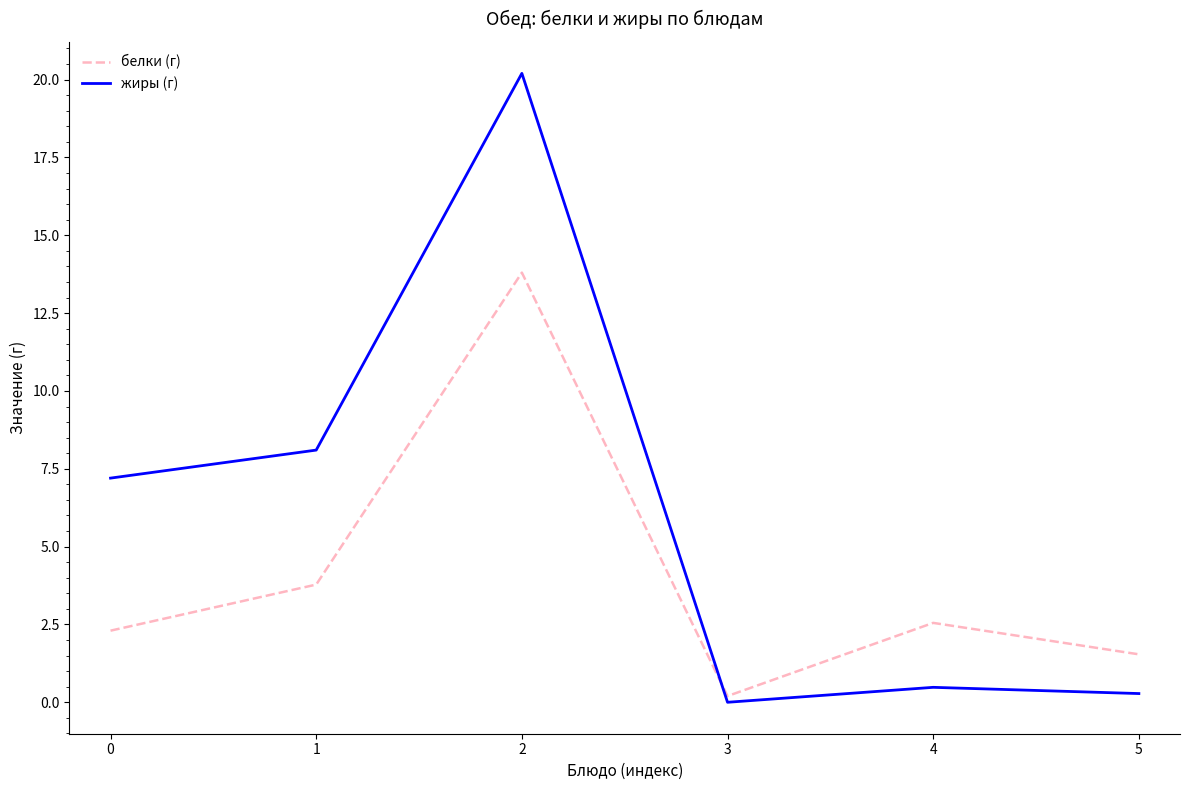

What is the greatest value displayed?

20.2